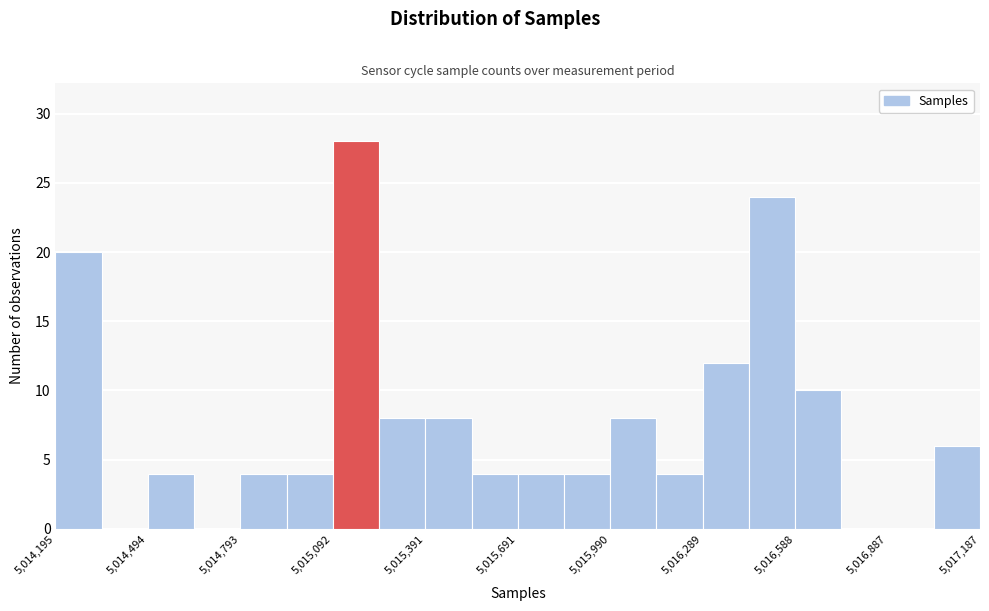

Around what value on the x-axis is the tallest bar? Give the approximate position of its centre, as read against the axis.

5015150